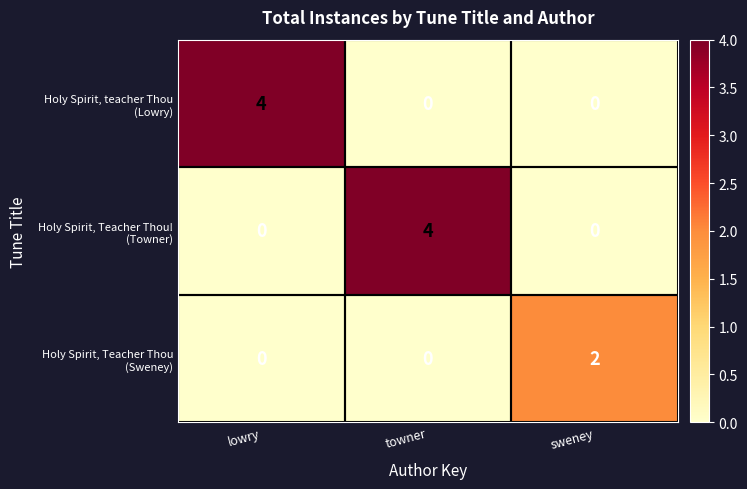

How many categories are shown in the chart?

3